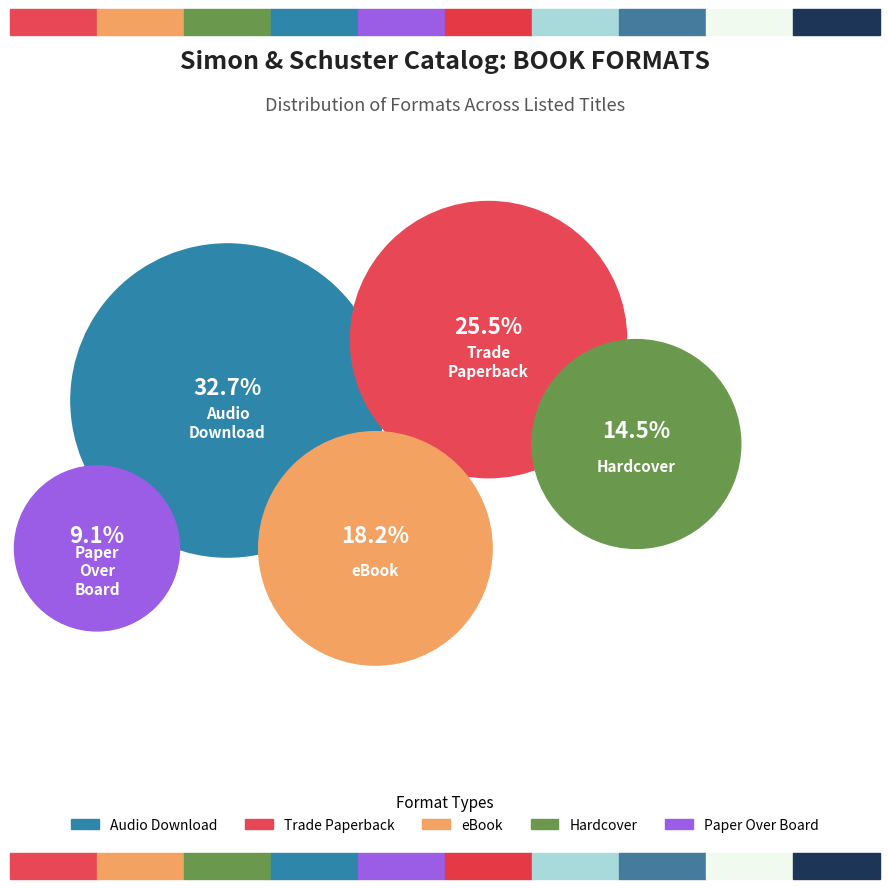

Rank the categories by value from highest to lowest.

Audio Download, Trade Paperback, eBook, Hardcover, Paper Over Board